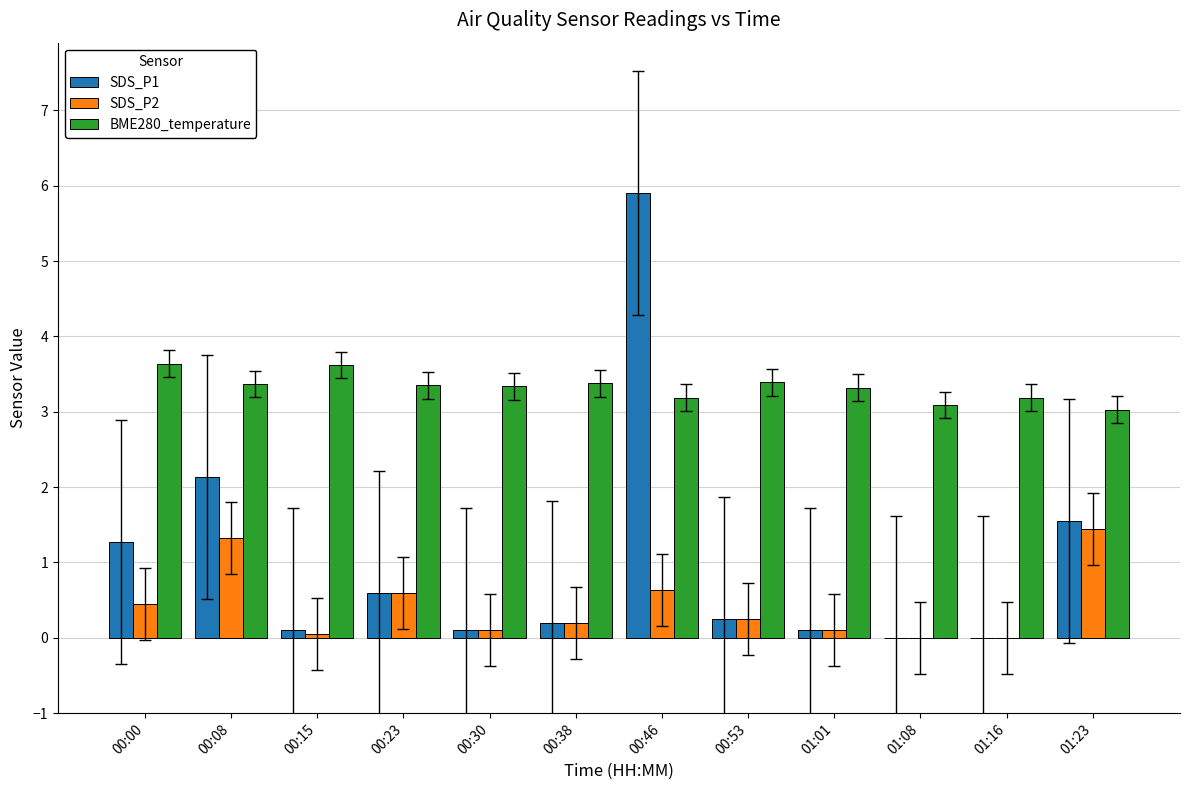

What is the average value of the SDS_P1 series?

1.0